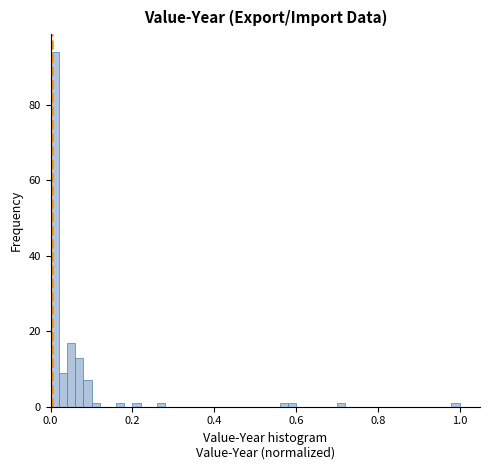

Around what value on the x-axis is the tallest bar? Give the approximate position of its centre, as read against the axis.

0.02